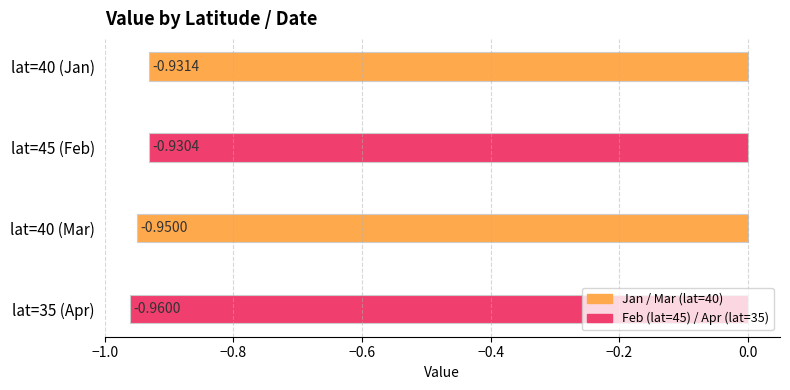

What is the sum of all values?

-3.8